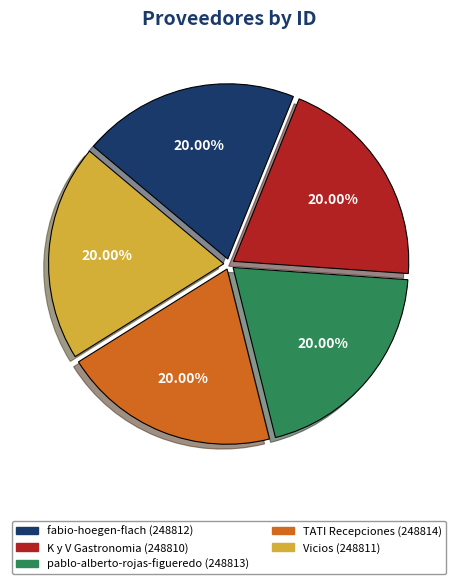

What percentage is NOT represented by K y V Gastronomia?

80.0%